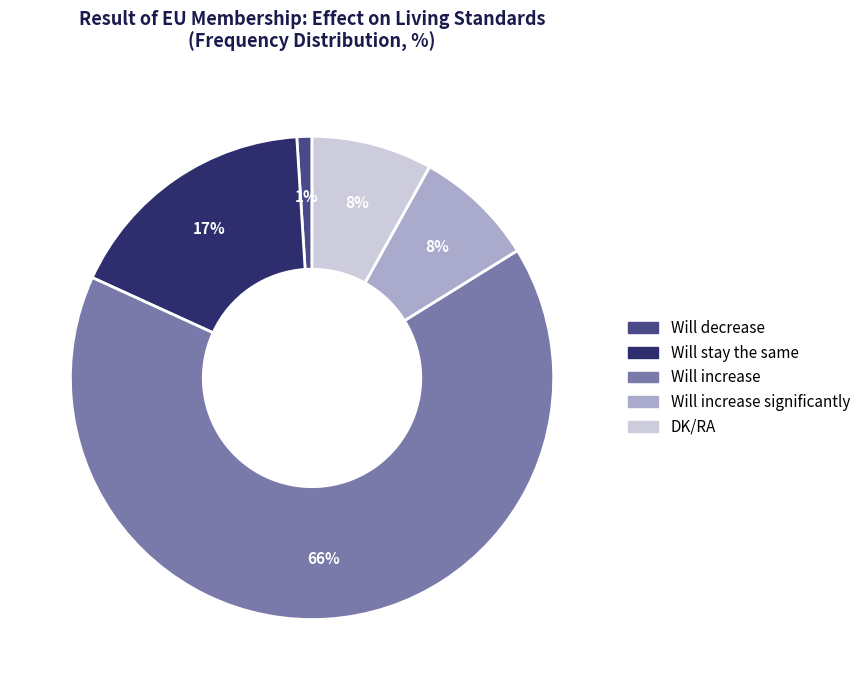

Does any single category account for the majority?

Yes